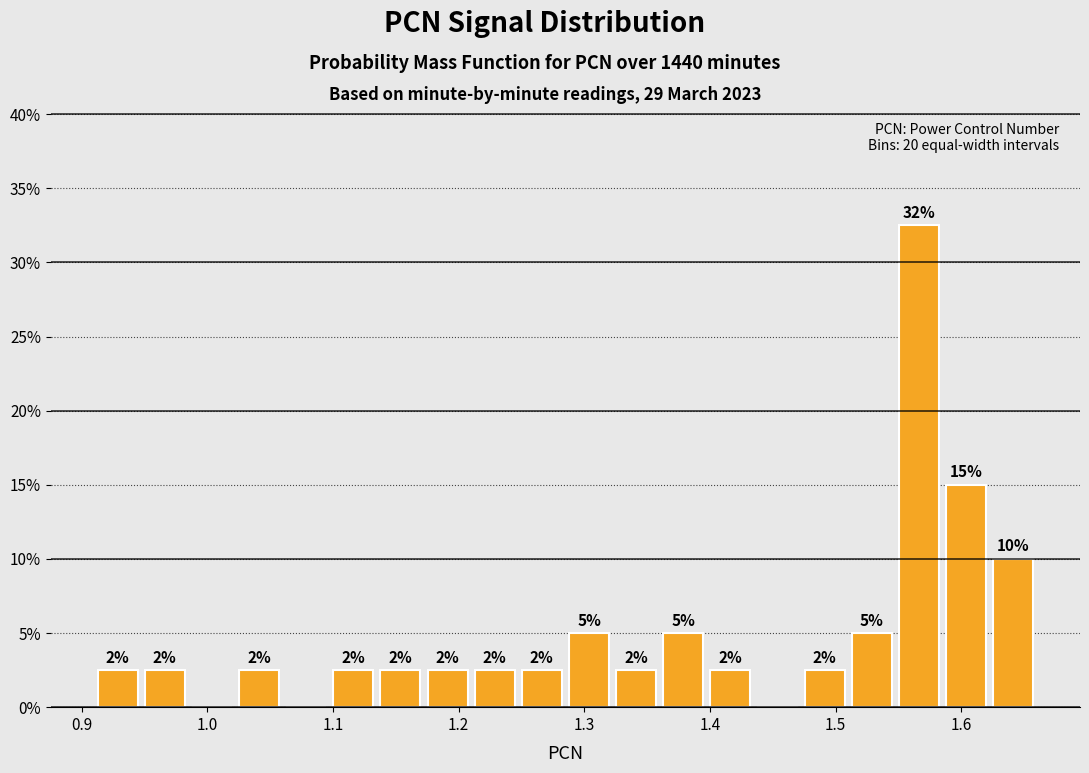

Read against the x-axis, roughly where is the centre of the tallest bar?

1.57